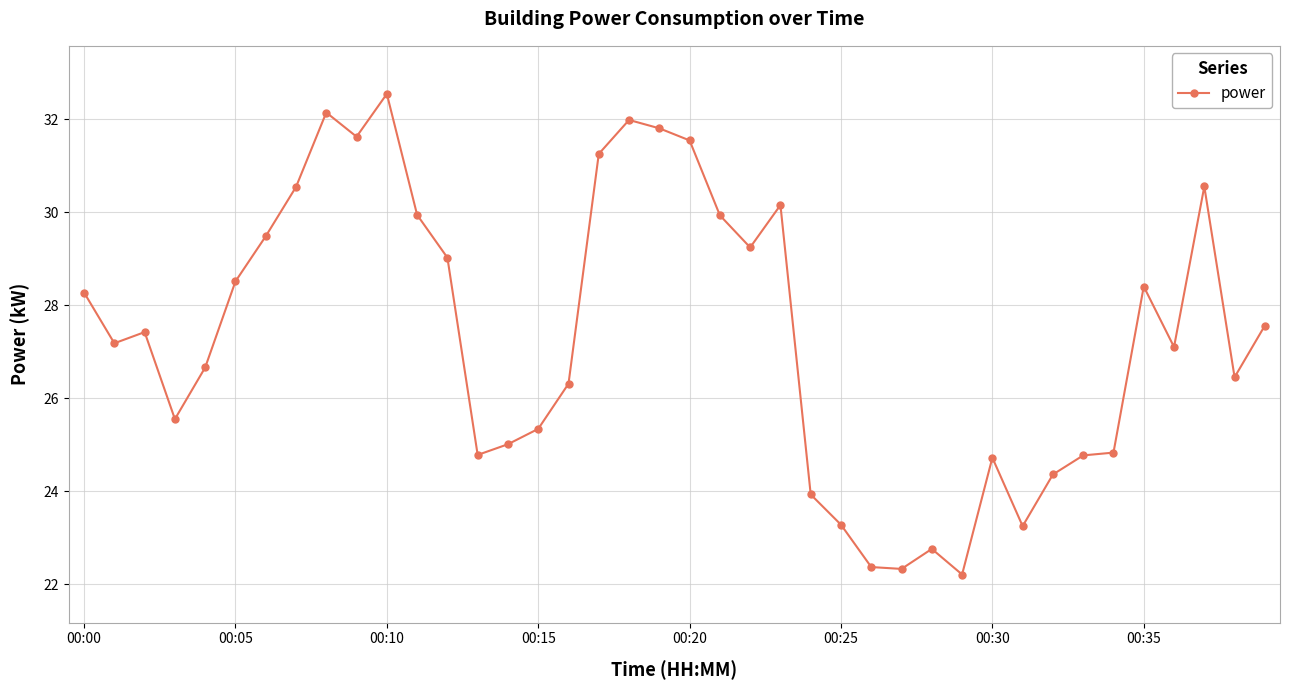

What is the maximum value shown in the chart?

32.5